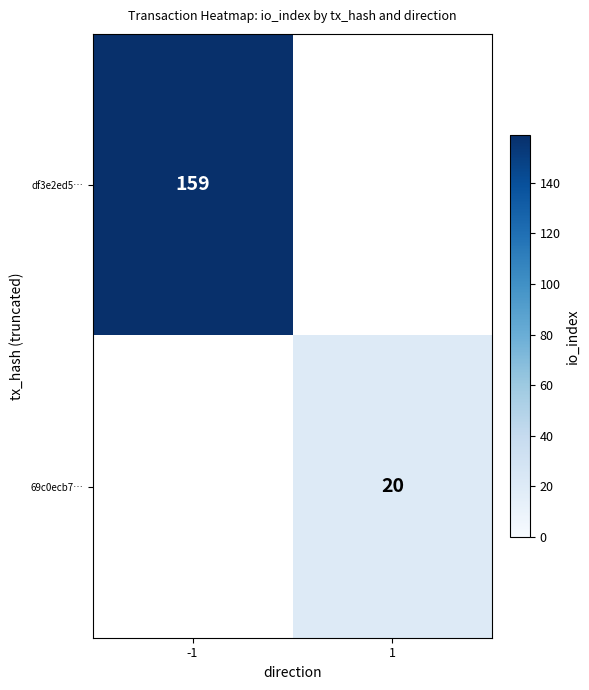

The value of df3e2ed5… at -1 is 159. True or false?

True